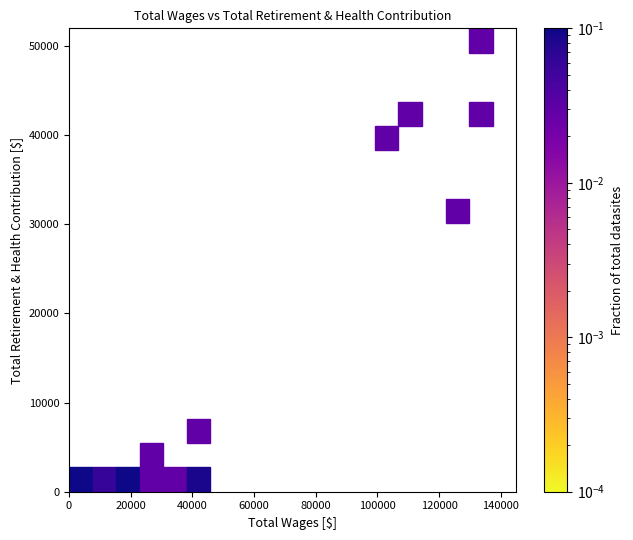

What Y value in the scatter plot is closest to 24647?

30323